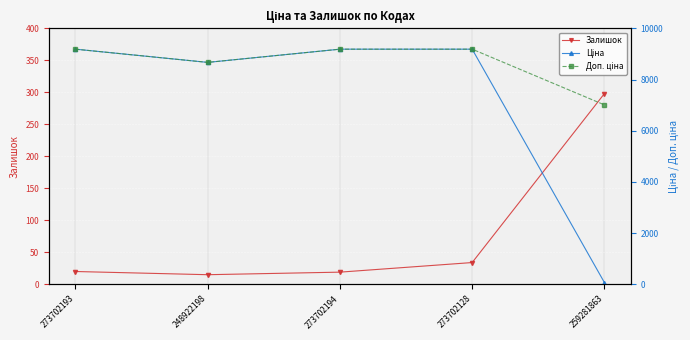

Where is Залишок nearest to the value 156?

273702128